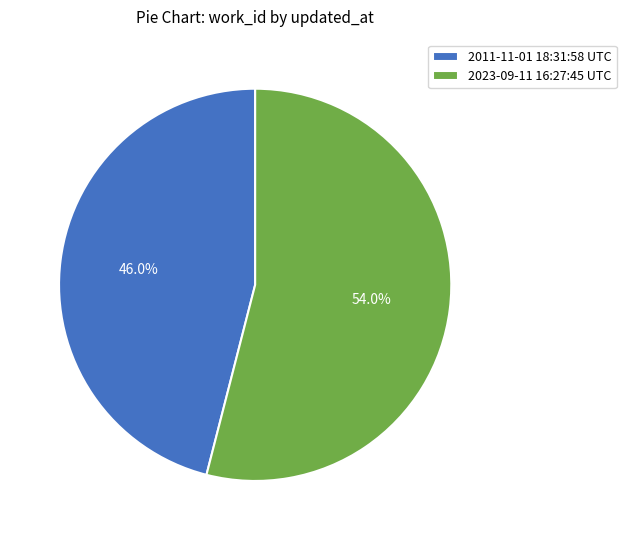

Rank the categories by value from highest to lowest.

2023-09-11 16:27:45 UTC, 2011-11-01 18:31:58 UTC